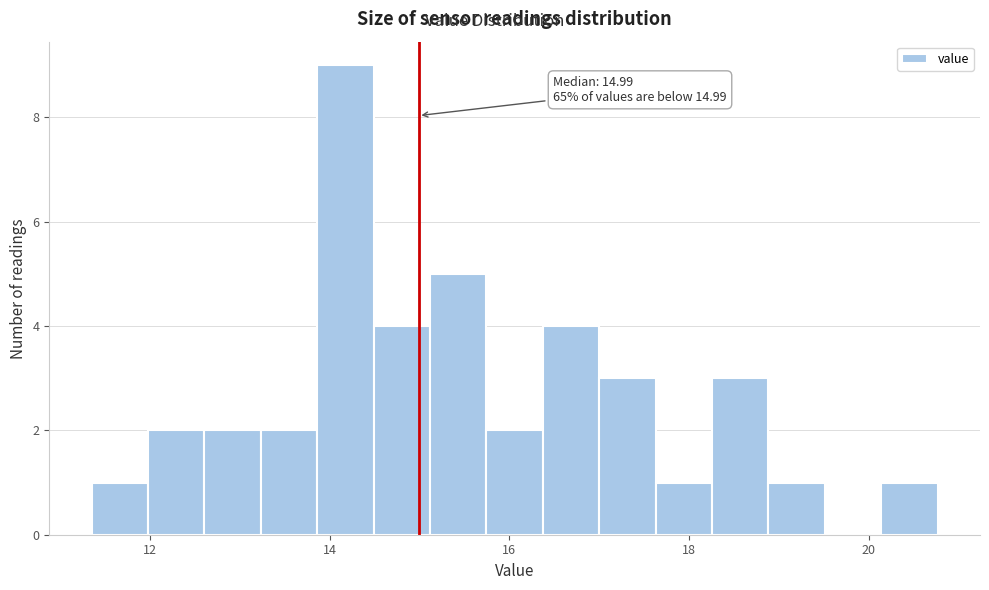

Around what value on the x-axis is the tallest bar? Give the approximate position of its centre, as read against the axis.

14.2